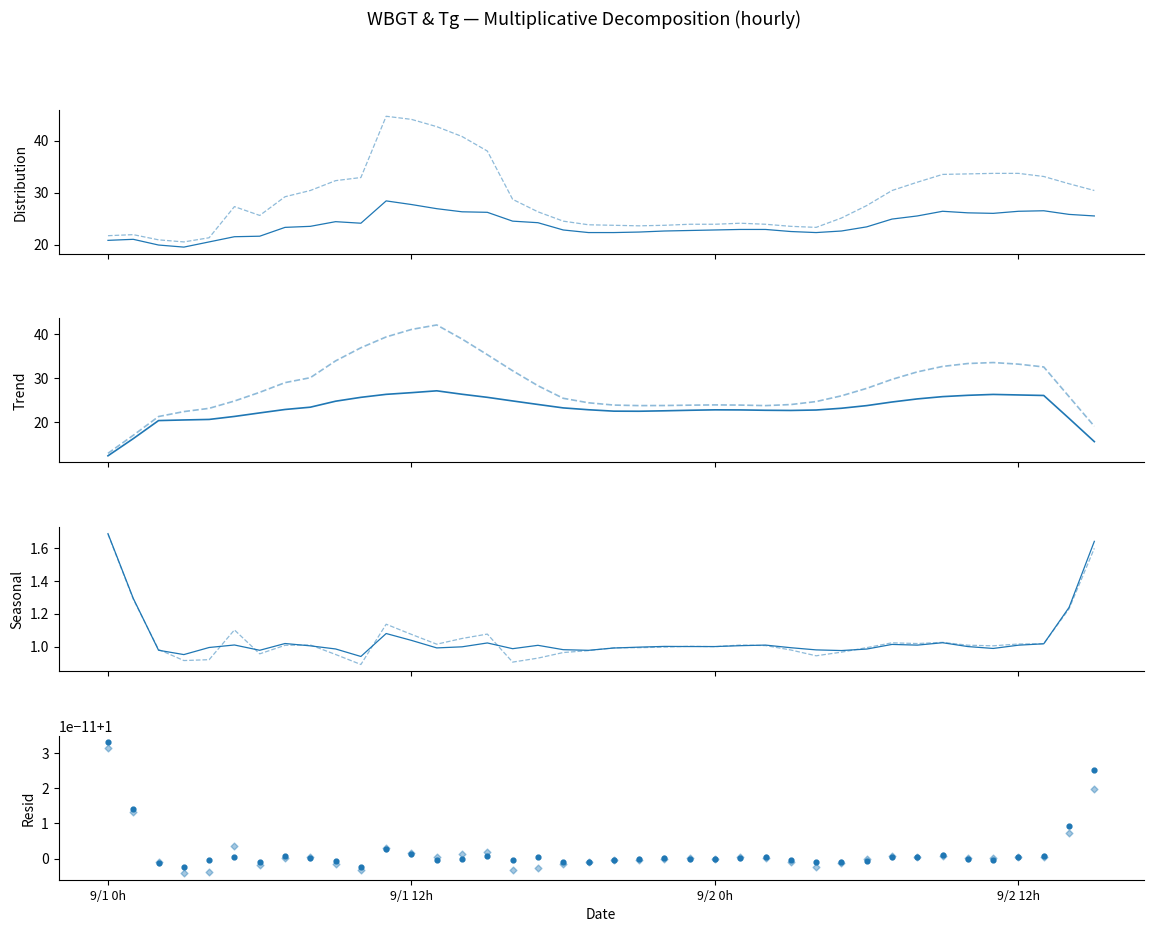

Which series has the largest total across all categories?

Tg